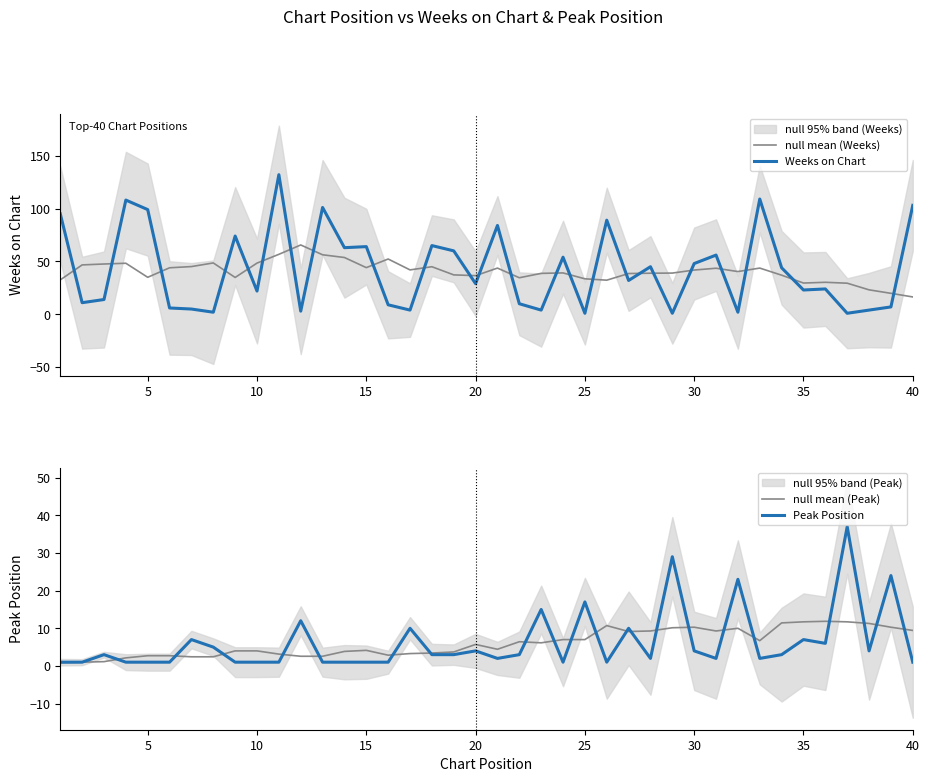

True or false: null mean (Weeks) has a value of 41.9 at 30.

True